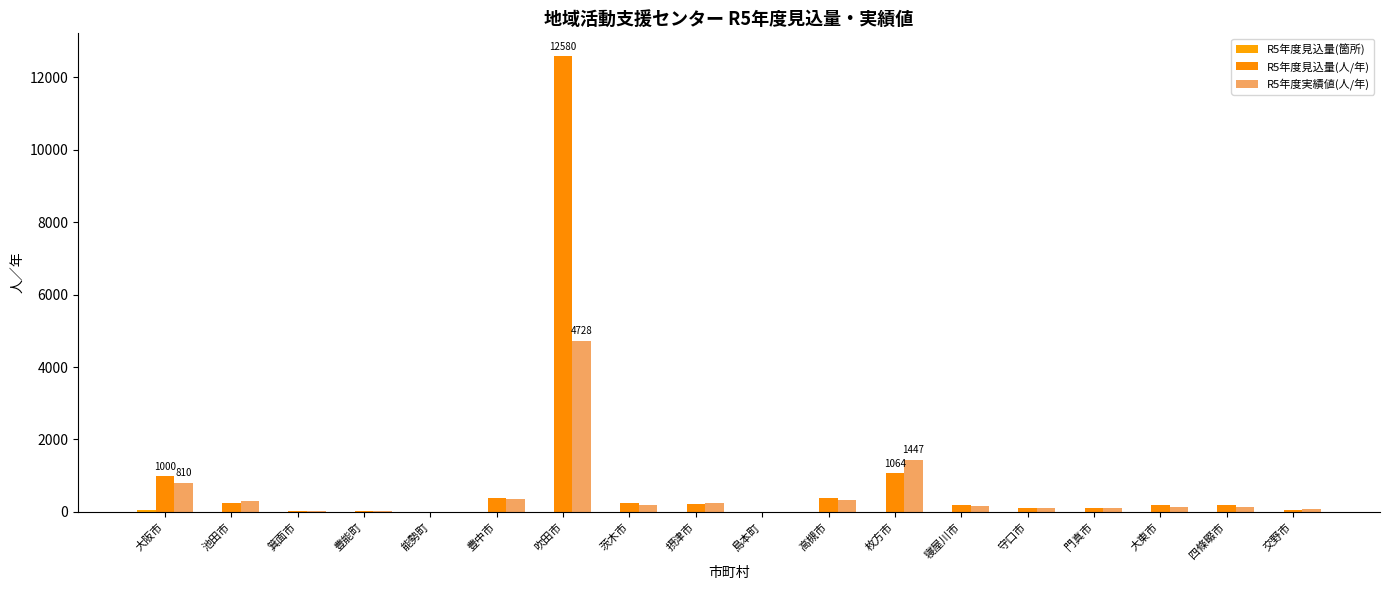

At how many categories does at least one series exceed 11127?

1